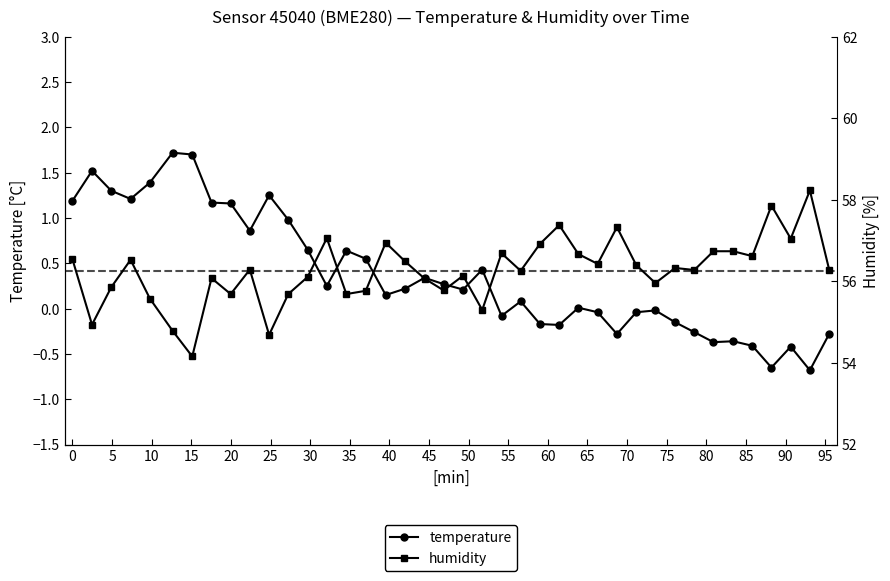

True or false: temperature has more than 2 interior local peaks.

True